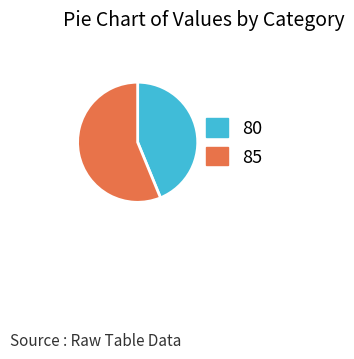

Approximately how many times larger is the value at 80 compared to 85?

0.8